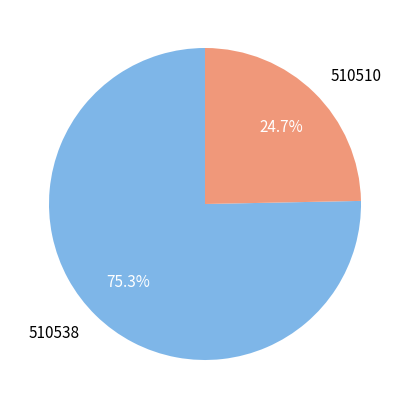

Rank the categories by value from lowest to highest.

510510, 510538